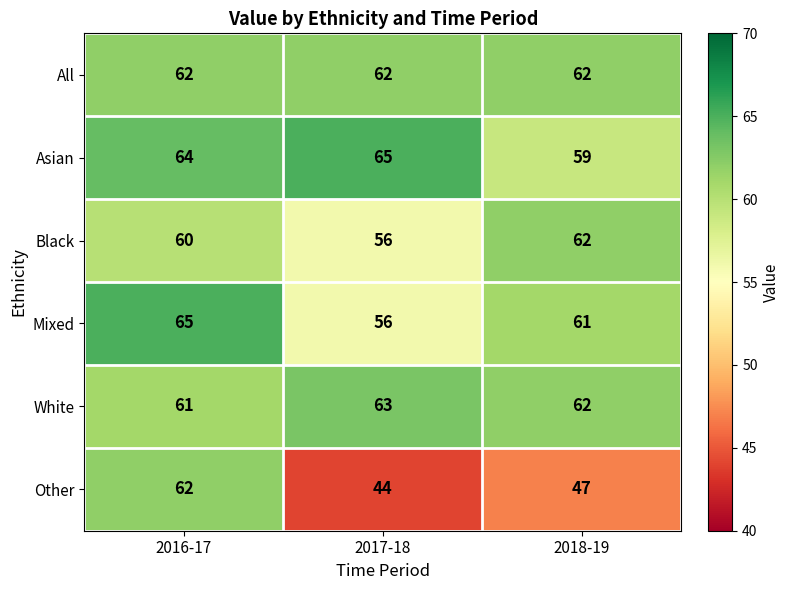

At which category is the sum across all series the highest?

2016-17